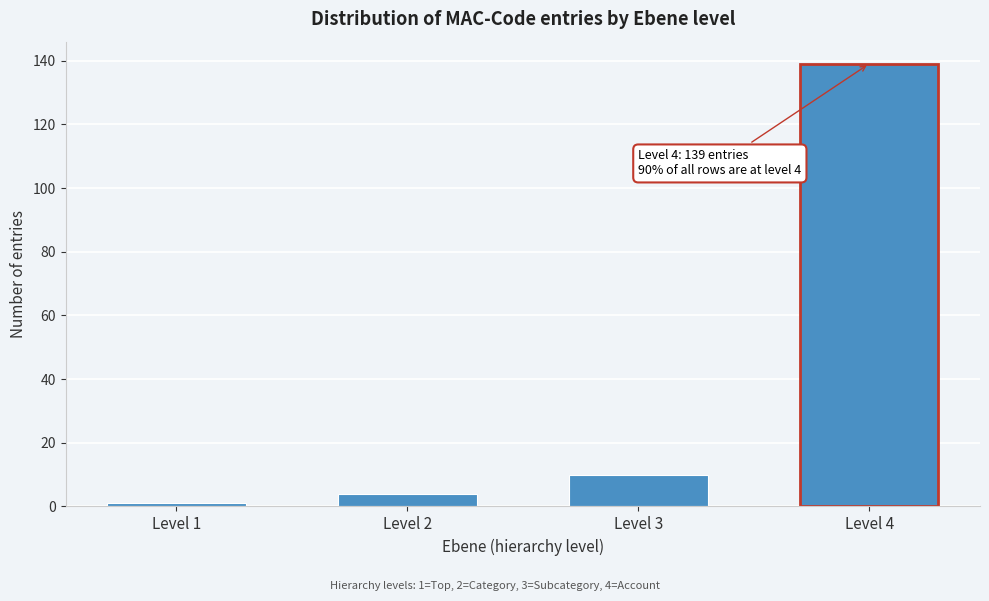

Reading right to left, extract all data points from this chart.

139	10	4	1